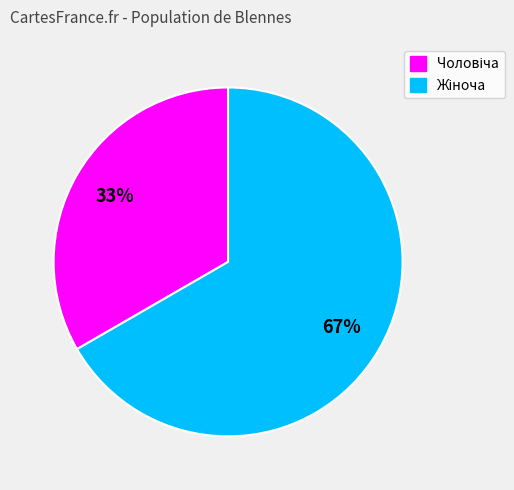

To the nearest percent, what is the average slice percentage?

50%